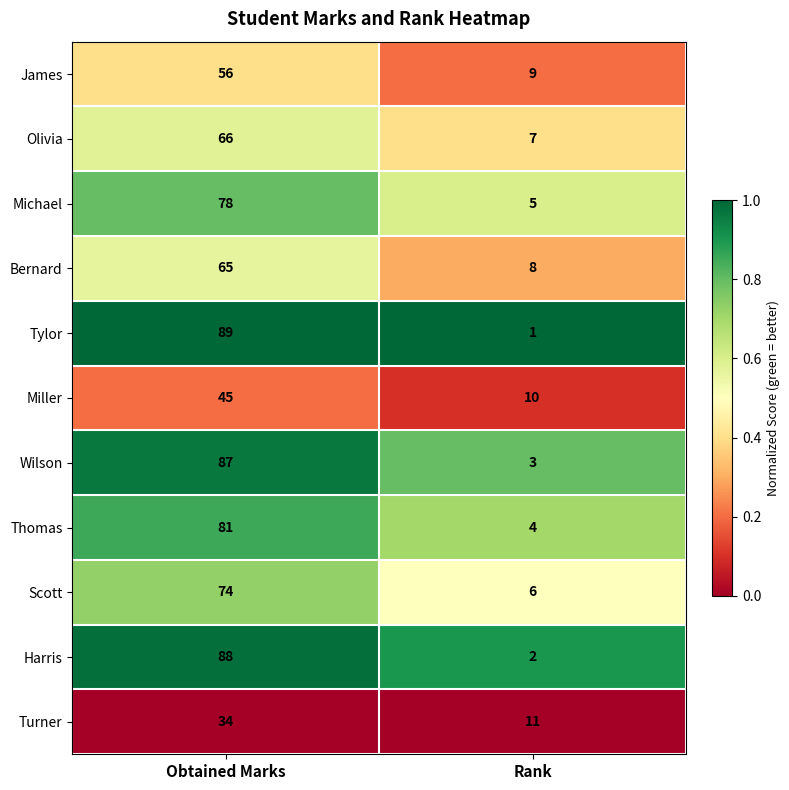

Is it true that Thomas equals 4 at Rank?

True